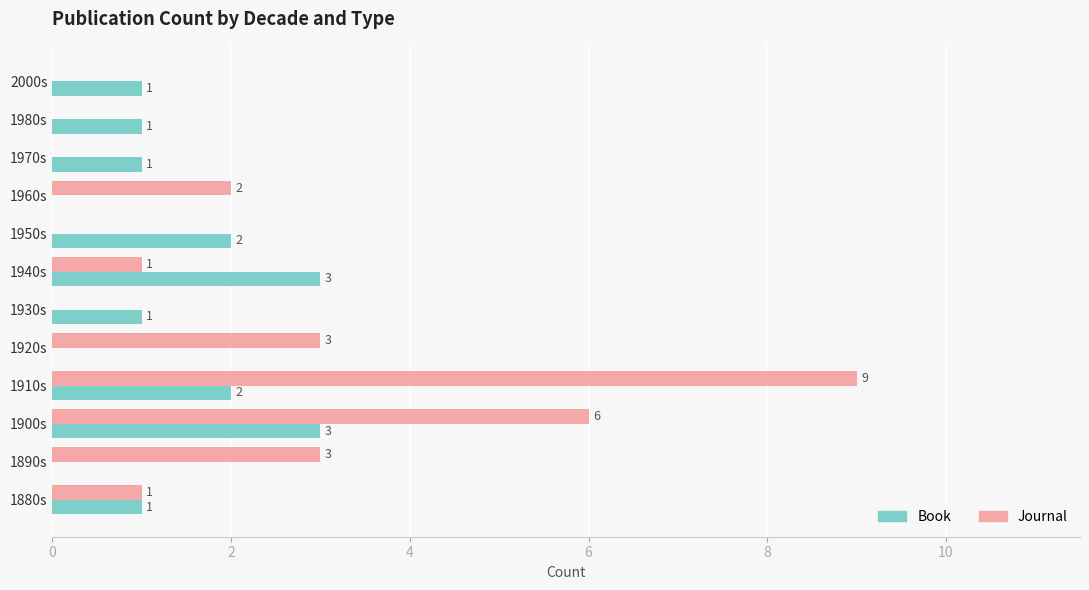

Which series has the largest total across all categories?

Journal